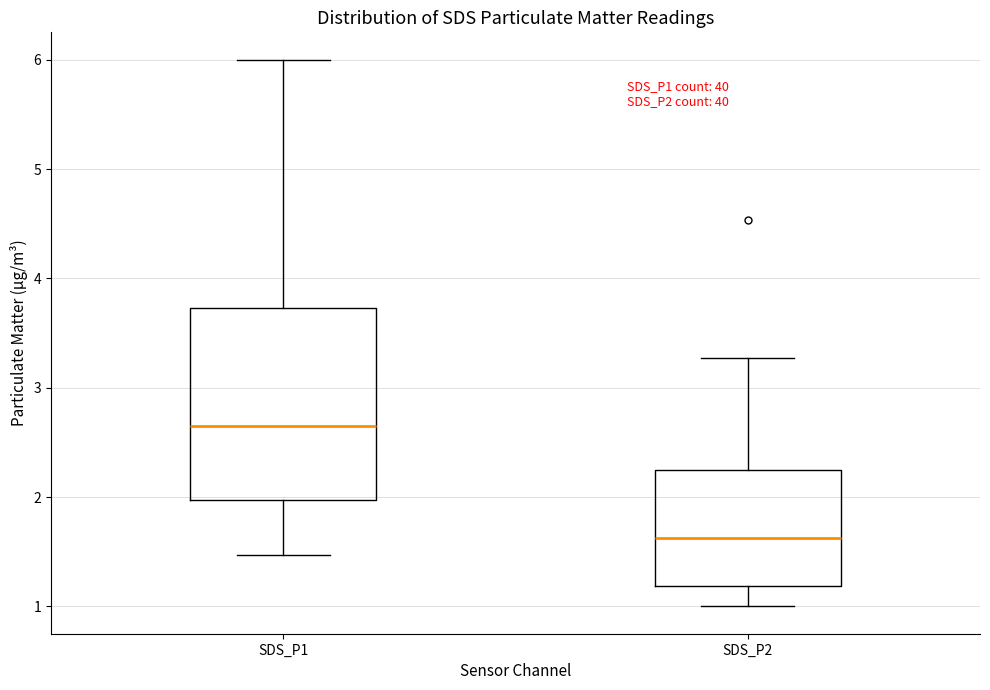

Reading left to right, transcribe this box plot: for each box, give where its median line is, the range the box spans, and where its two whiskers end, as read against the y-axis. The values are not printed on the chart, so give them approximately, as read against the axis.

SDS_P1: median 2.7, box 2.0 to 3.7, whiskers 1.5 to 6.0
SDS_P2: median 1.6, box 1.2 to 2.3, whiskers 1.0 to 3.3